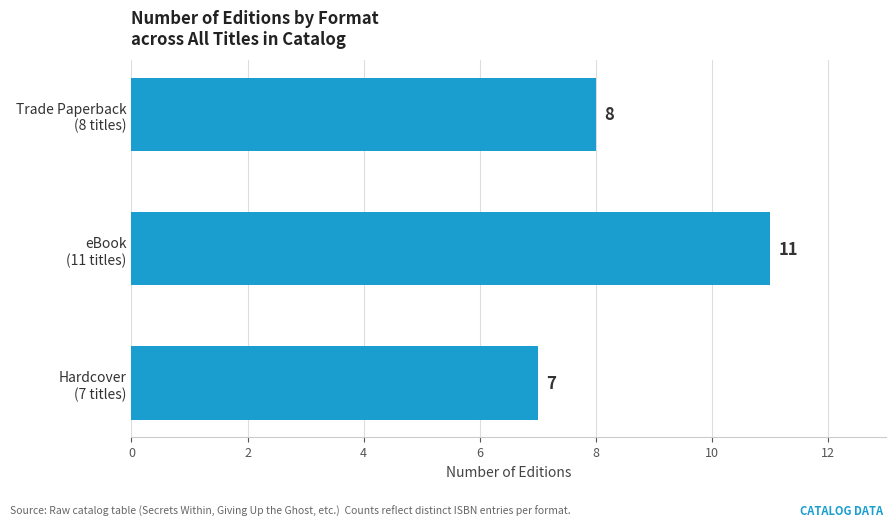

How many values are between 7 and 11?

3